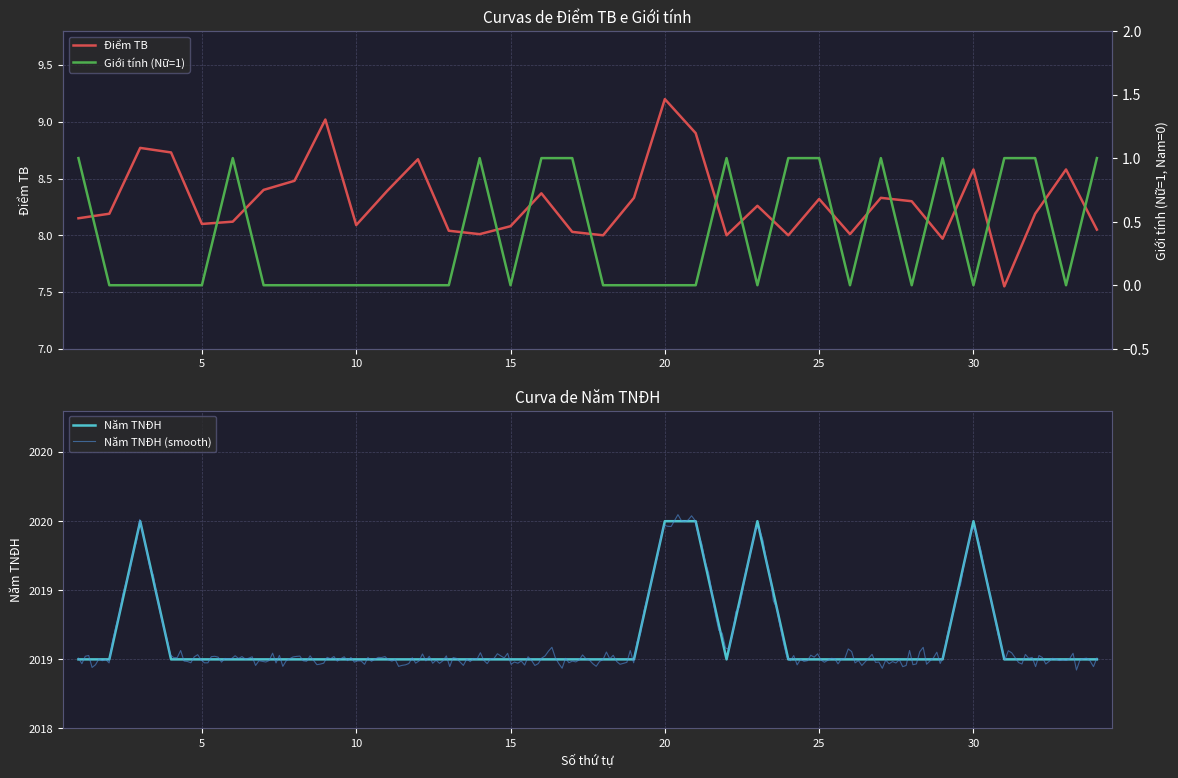

True or false: Giới tính (Nữ=1, Nam=0) and Năm TNĐH cross at least once.

False